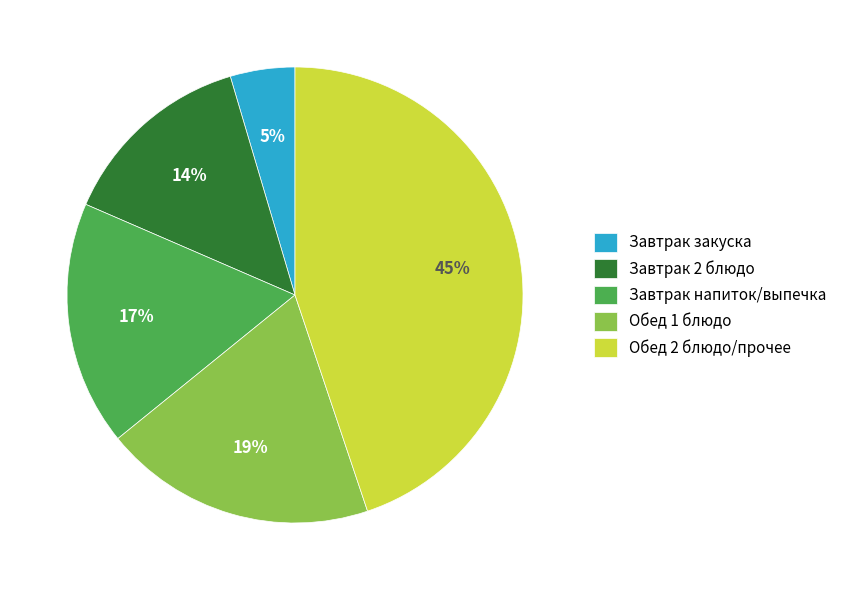

To the nearest percent, what portion does Обед 2 блюдо/прочее represent?

45%